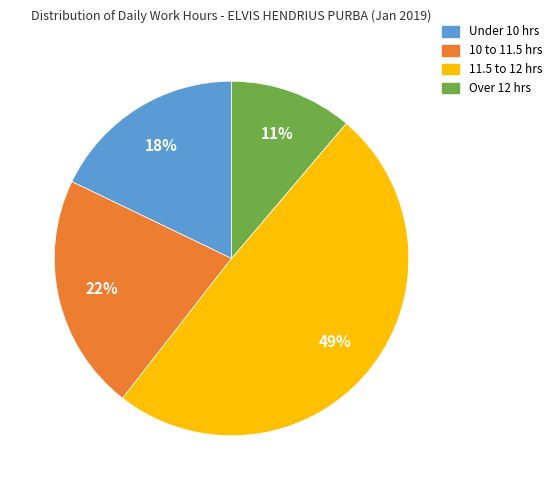

To the nearest percent, what is the average slice percentage?

25%